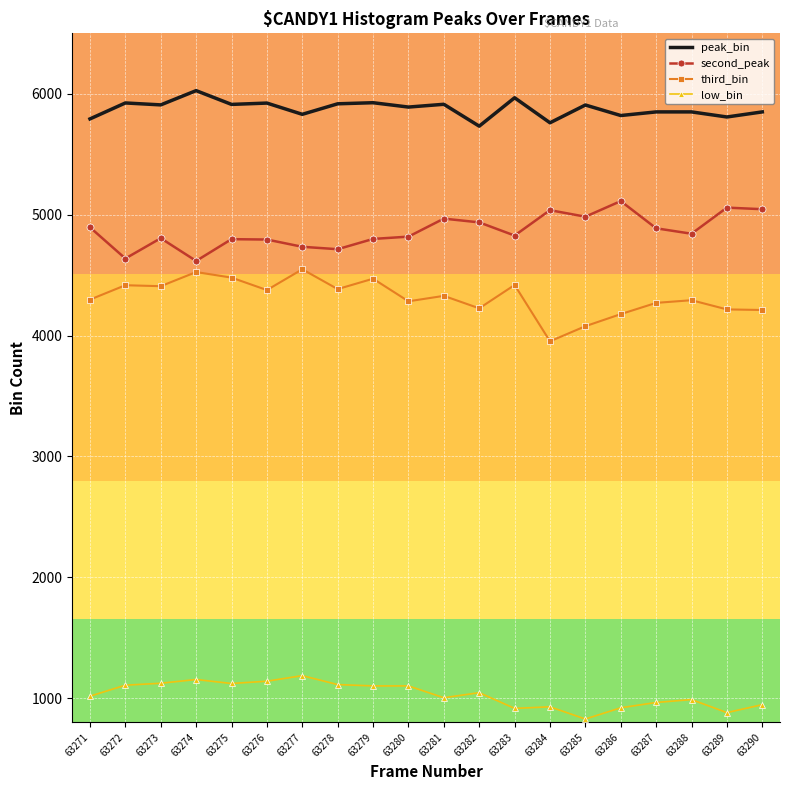

What is the difference between the maximum and minimum values in the low_bin series?

359